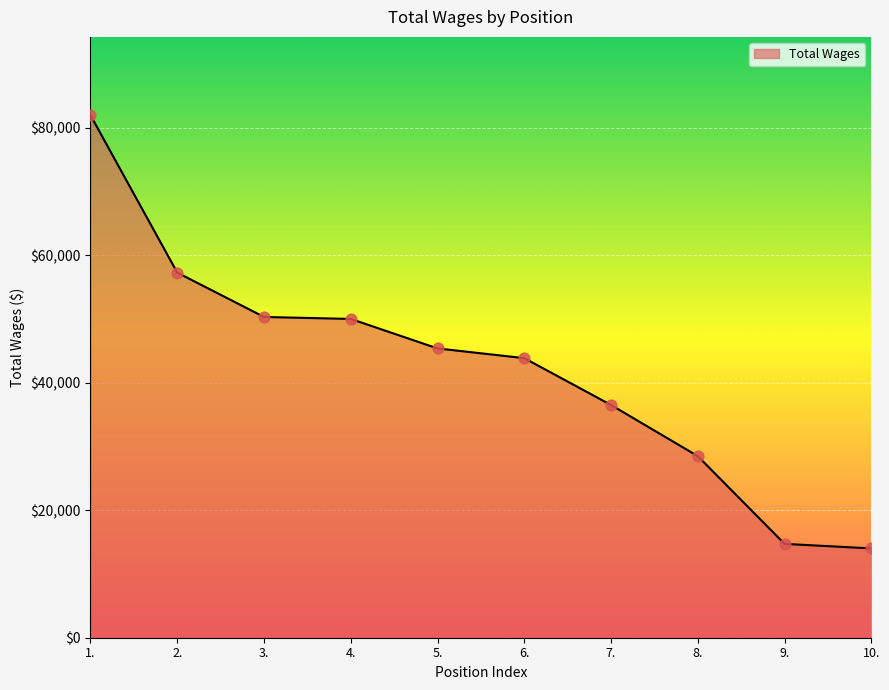

Between 7. and 6., which is larger?

6.